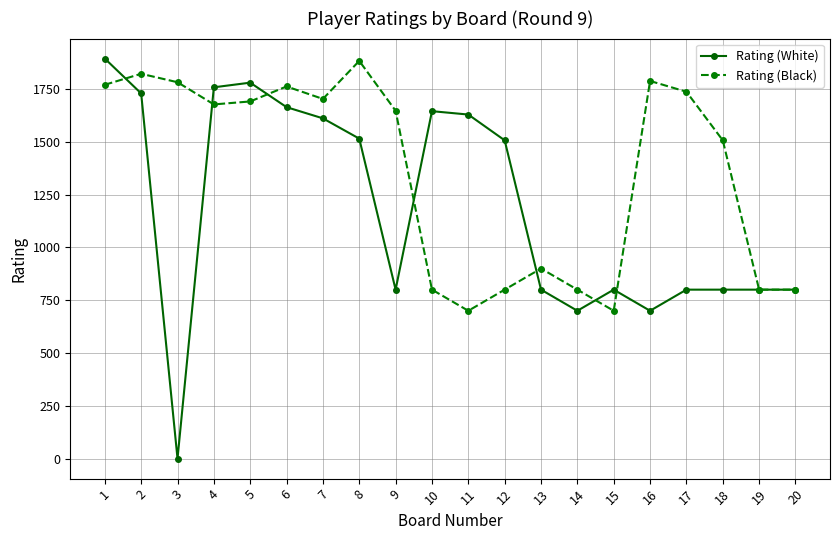

What is the sum of the Rating (White) values at 17 and 10?

2445